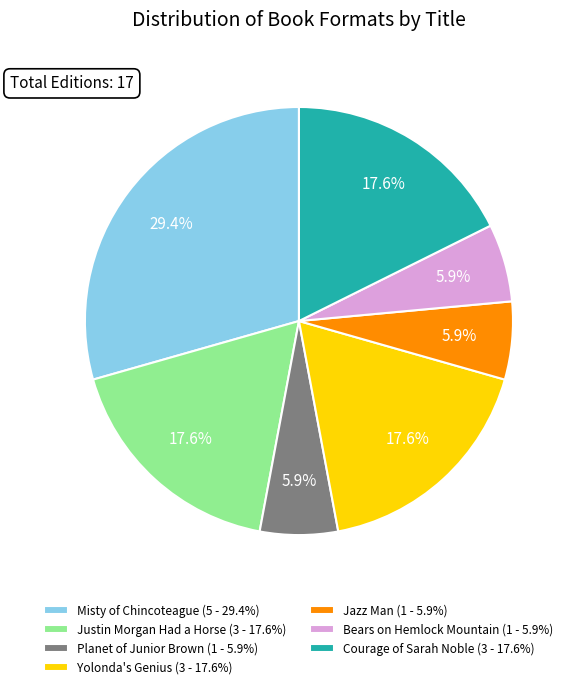

True or false: Yolonda's Genius accounts for 18% of the total.

True